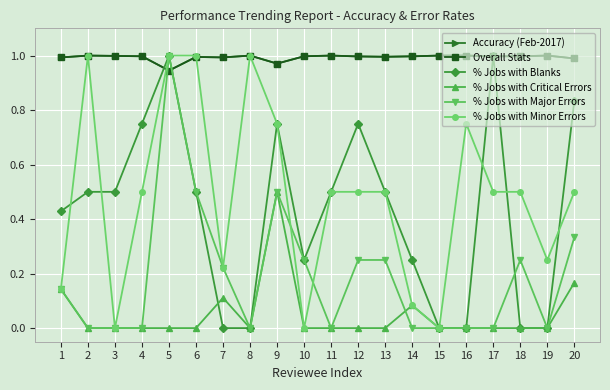

Which category has the highest value in the % Jobs with Minor Errors series?

2